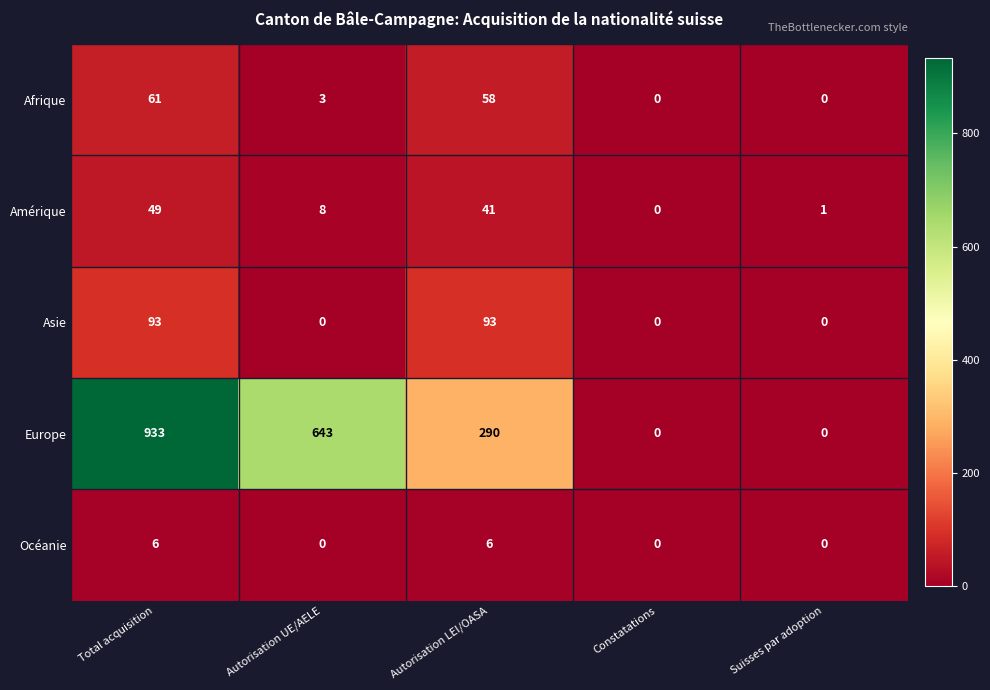

What is the greatest value displayed?

933